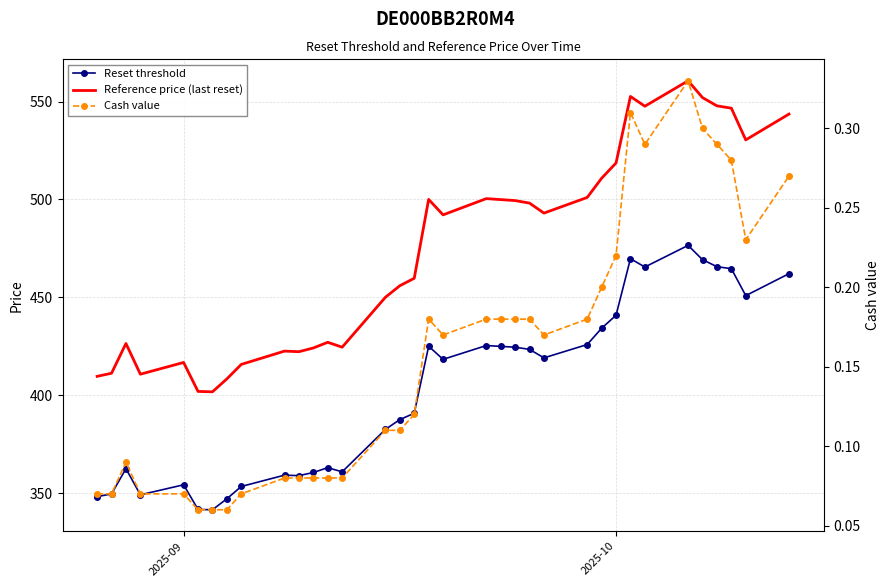

What is the difference between the second highest and second lowest values in the Reference price (last reset) series?

150.7